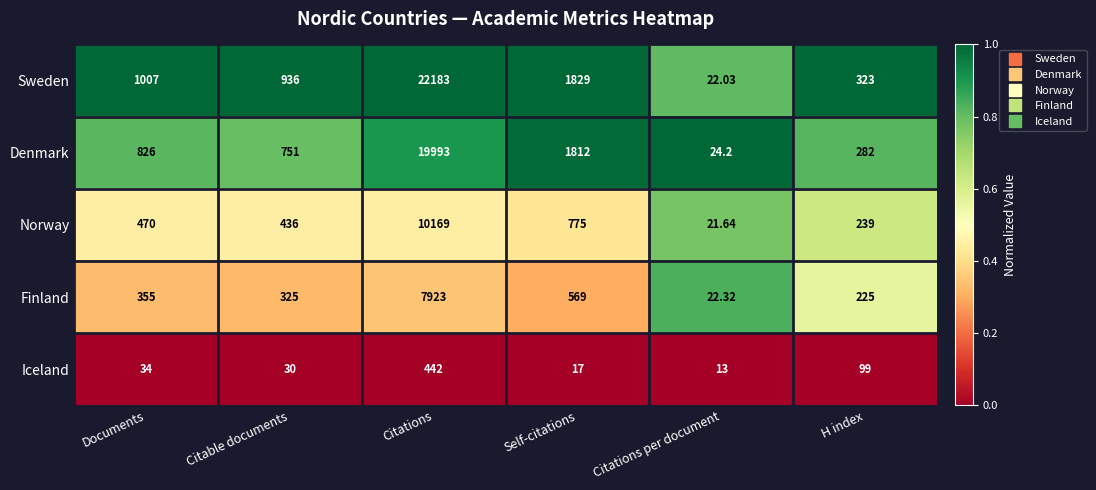

What is the maximum value shown in the chart?

22183.0